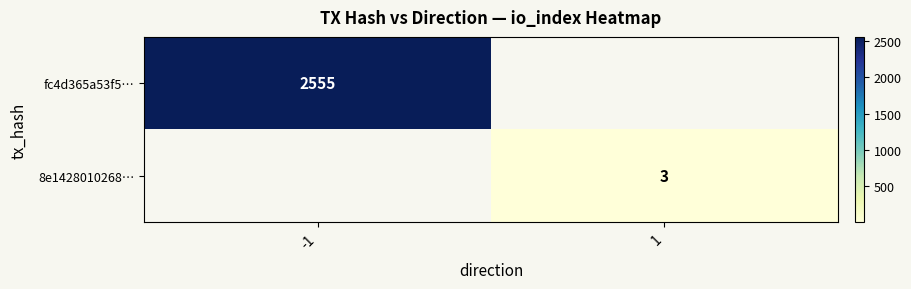

True or false: fc4d365a53f5… has a value of 2555 at -1.

True